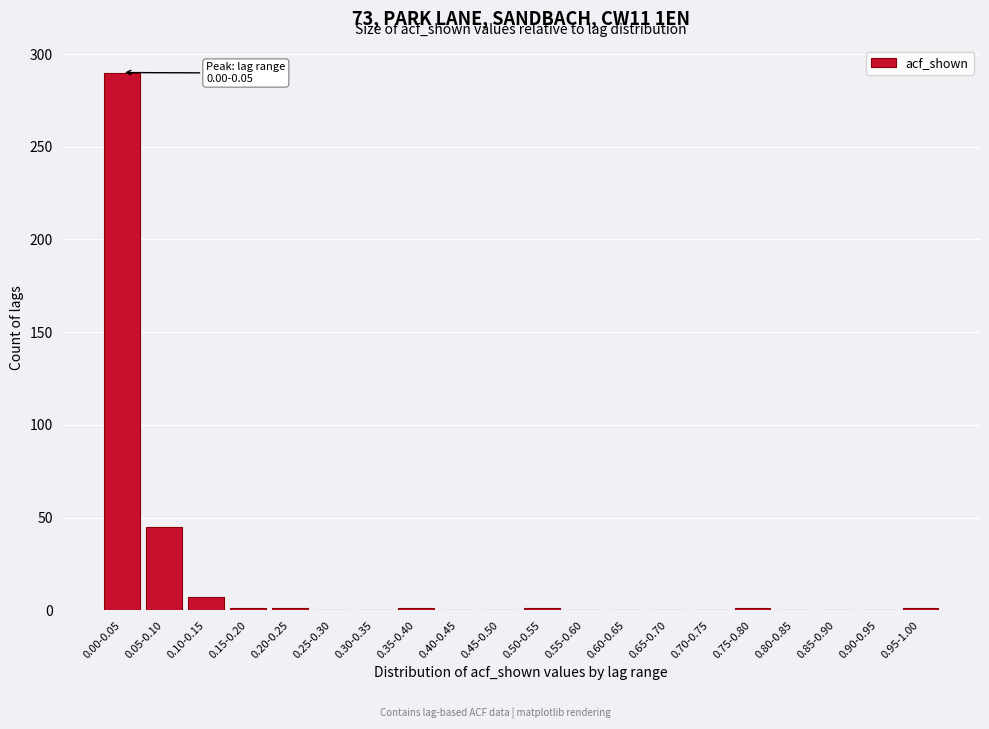

What is the sum of all values?

348